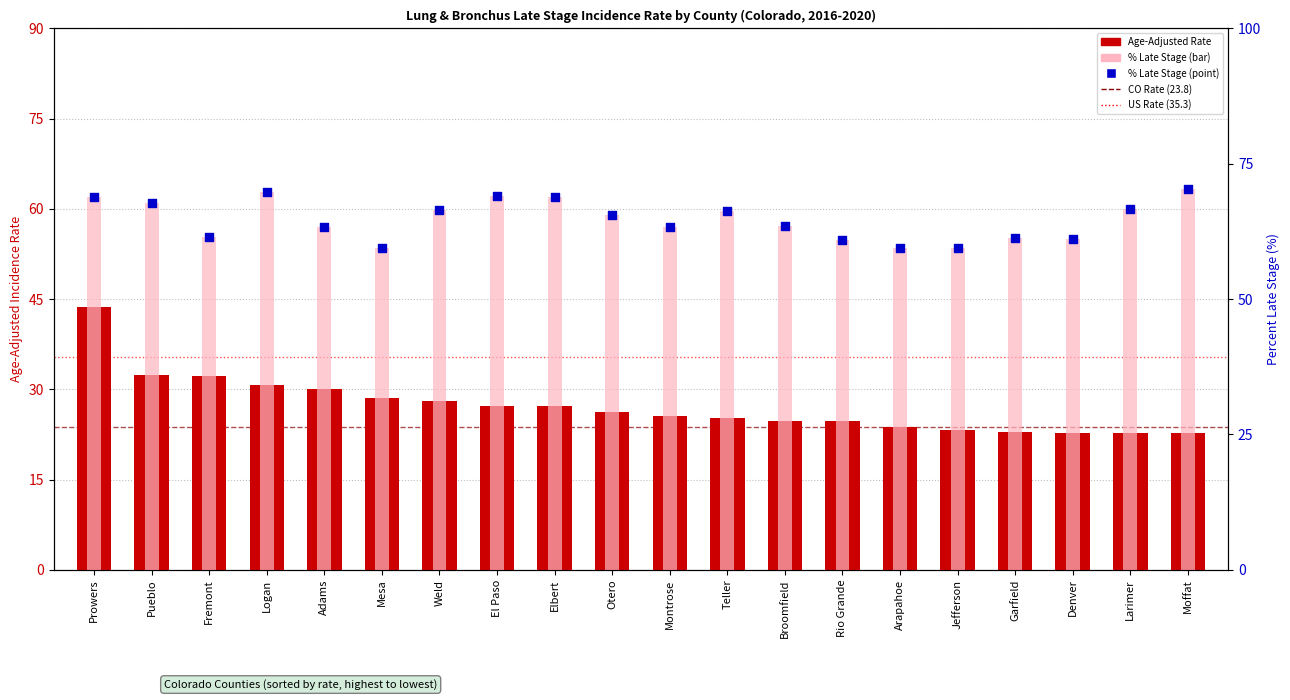

At how many categories does at least one series exceed 58?

20